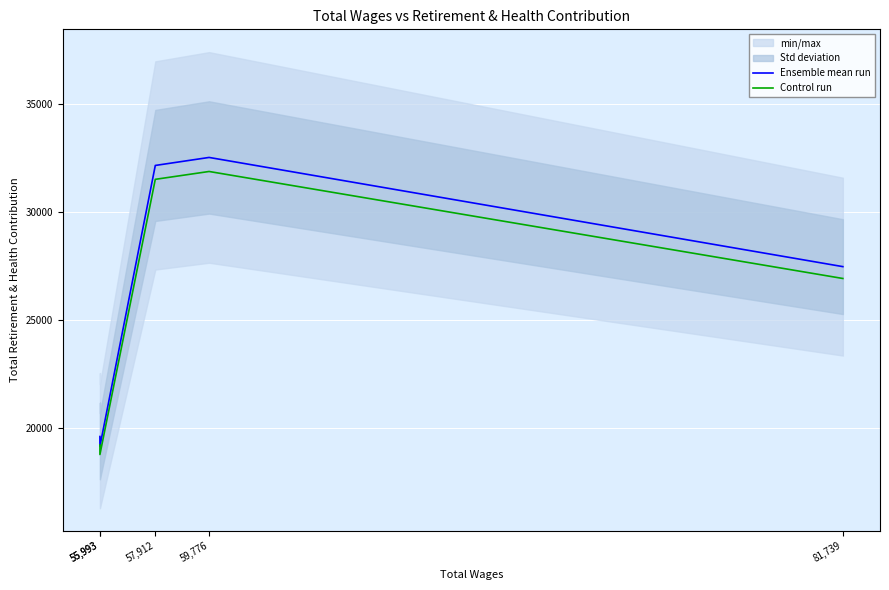

In Control run, how many points are higher than both neighbors (excluding endpoints)?

1